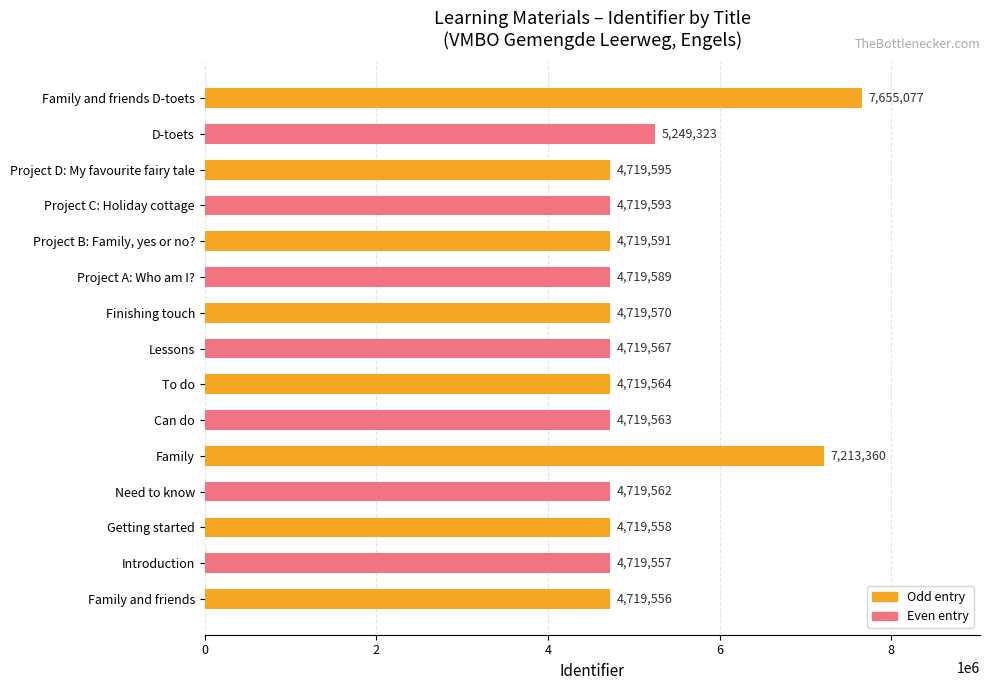

What is the change in value from Getting started to Can do?

+5